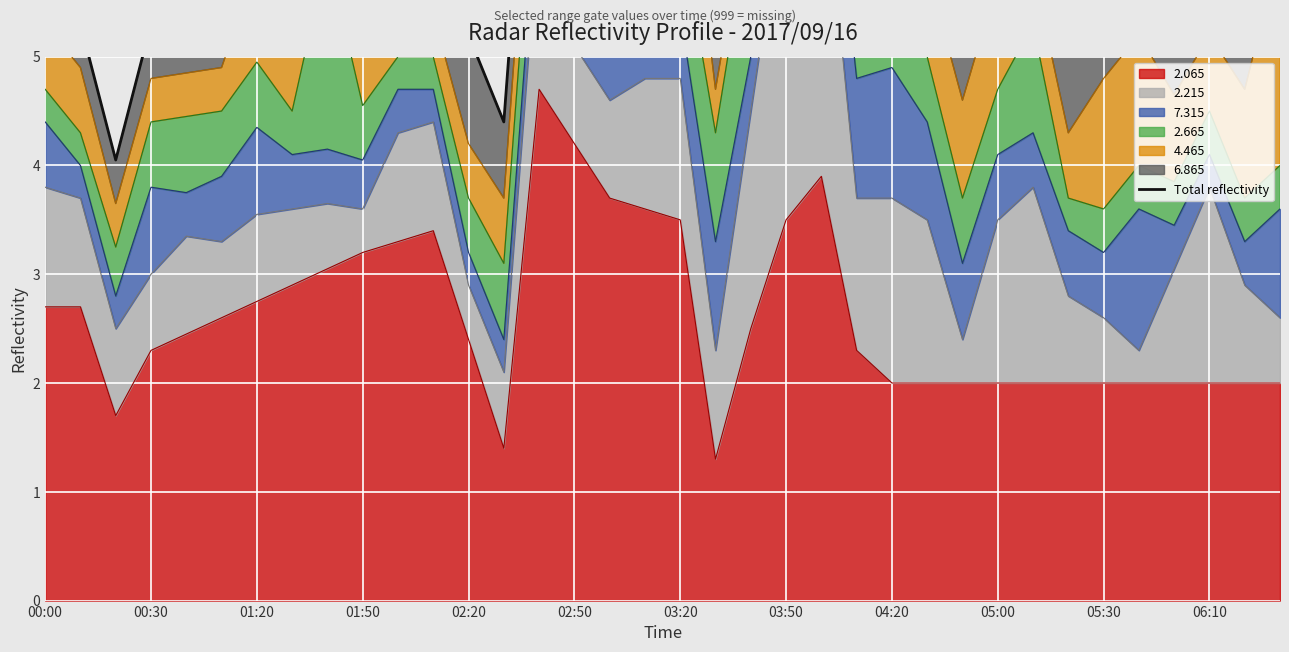

True or false: the data shows 3.6 at 19.

False